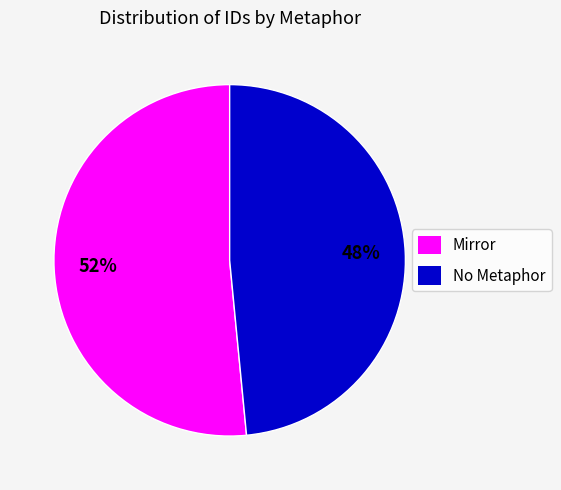

True or false: No Metaphor accounts for 56% of the total.

False